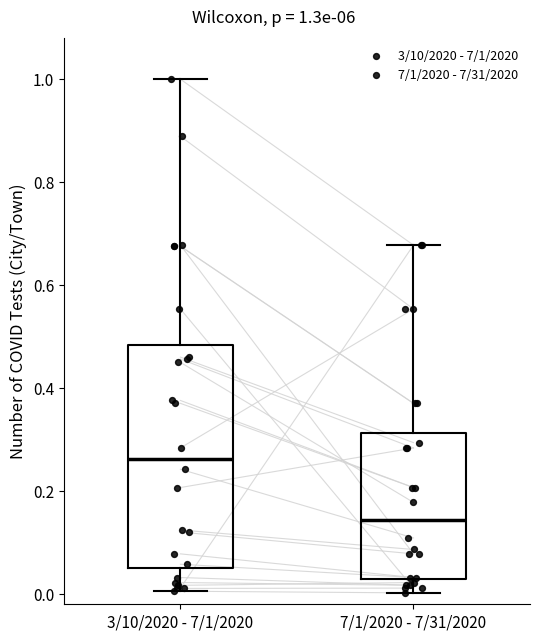

Which box's median line is the lowest?

7/1/2020 - 7/31/2020